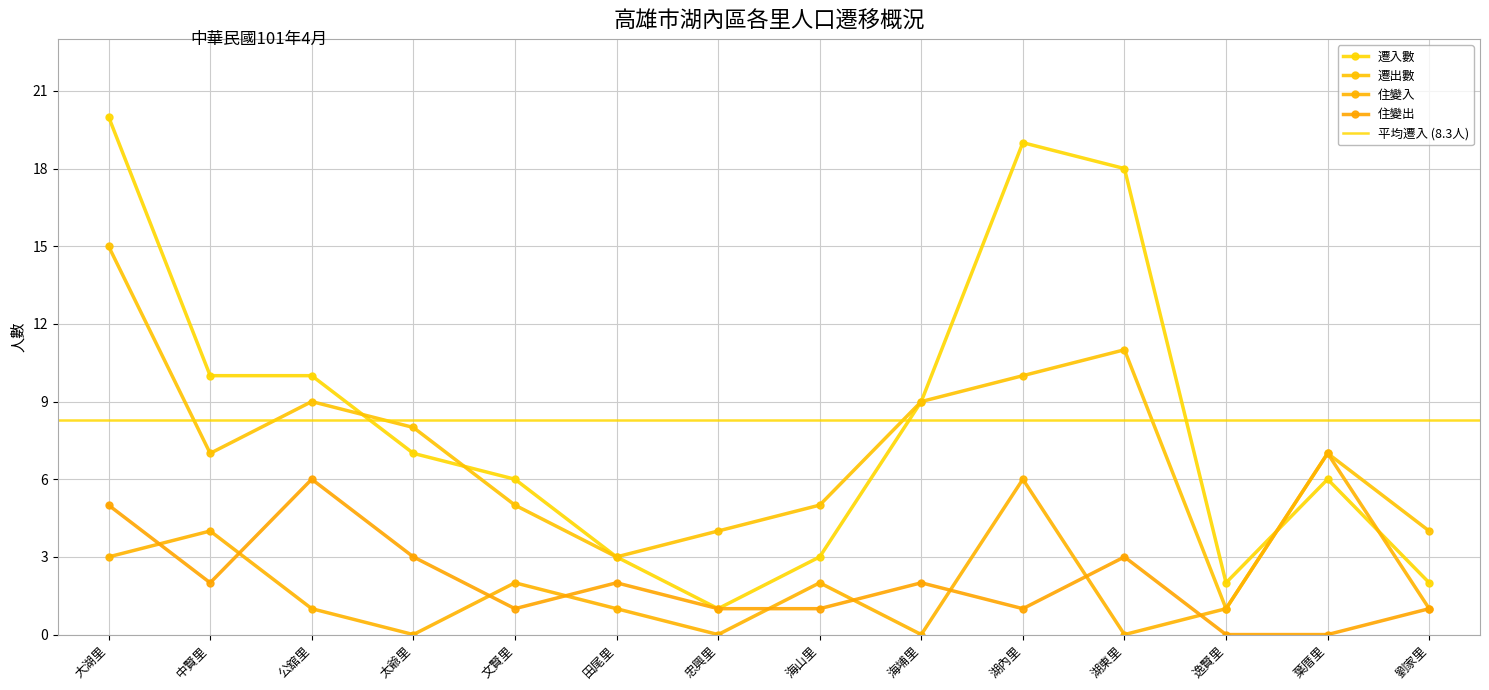

Reading left to right, list all the values displayed in this chart.

遷入數: 大湖里=20	中賢里=10	公舘里=10	太爺里=7	文賢里=6	田尾里=3	忠興里=1	海山里=3	海埔里=9	湖內里=19	湖東里=18	逸賢里=2	葉厝里=6	劉家里=2
遷出數: 大湖里=15	中賢里=7	公舘里=9	太爺里=8	文賢里=5	田尾里=3	忠興里=4	海山里=5	海埔里=9	湖內里=10	湖東里=11	逸賢里=1	葉厝里=7	劉家里=4
住變入: 大湖里=3	中賢里=4	公舘里=1	太爺里=0	文賢里=2	田尾里=1	忠興里=0	海山里=2	海埔里=0	湖內里=6	湖東里=0	逸賢里=1	葉厝里=7	劉家里=1
住變出: 大湖里=5	中賢里=2	公舘里=6	太爺里=3	文賢里=1	田尾里=2	忠興里=1	海山里=1	海埔里=2	湖內里=1	湖東里=3	逸賢里=0	葉厝里=0	劉家里=1